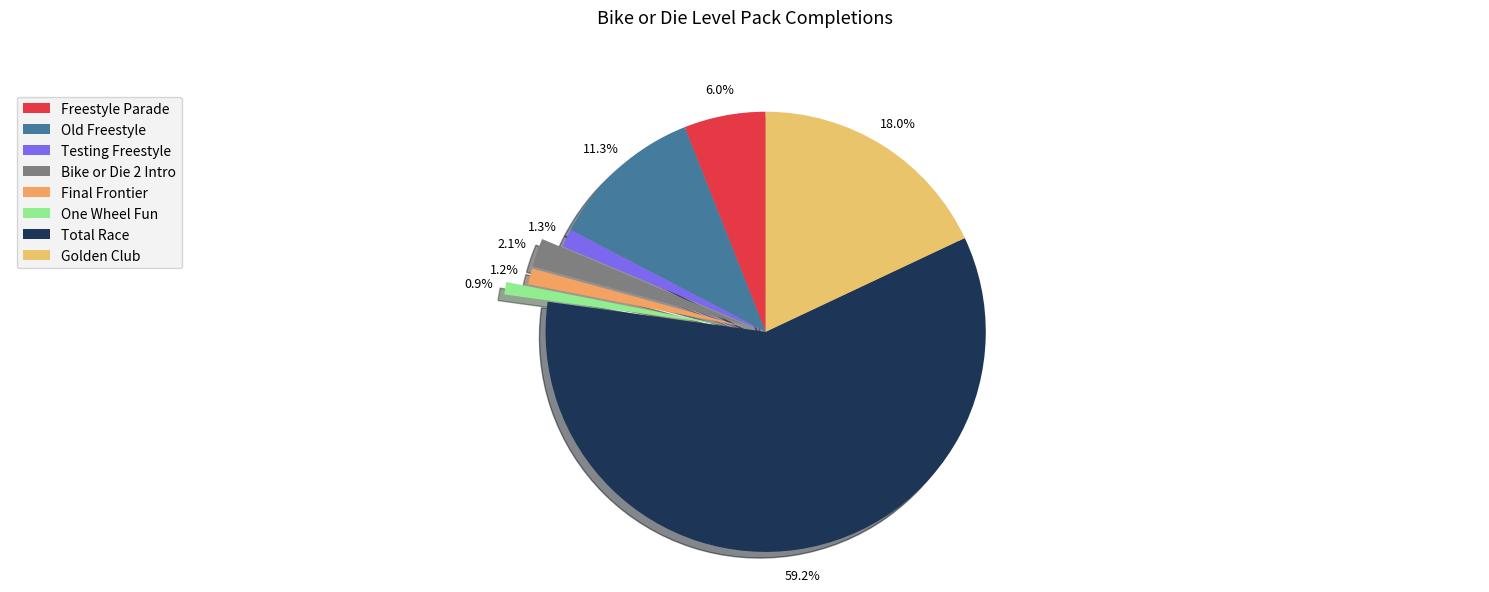

Which slice is the largest?

Total Race